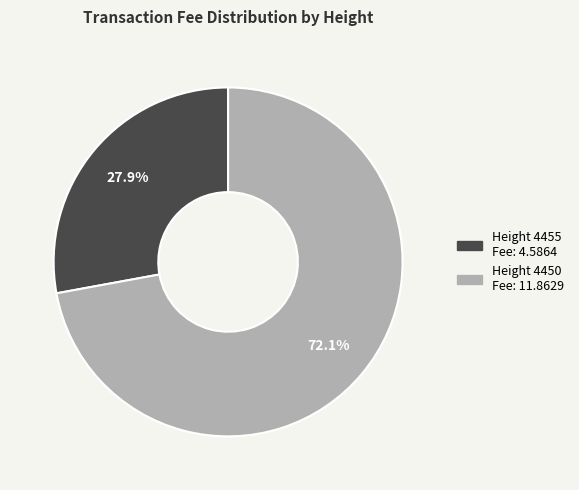

What is the ratio of the value at Height 4450 to the value at Height 4455?

2.6